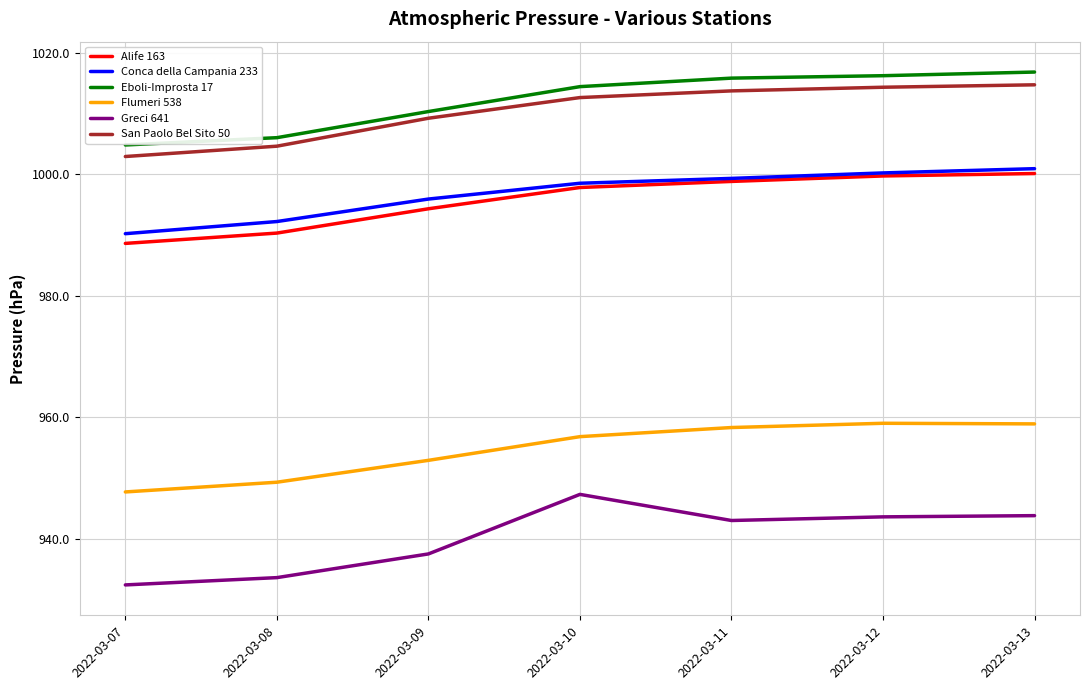

Which series has the largest range (max minus min)?

Greci 641